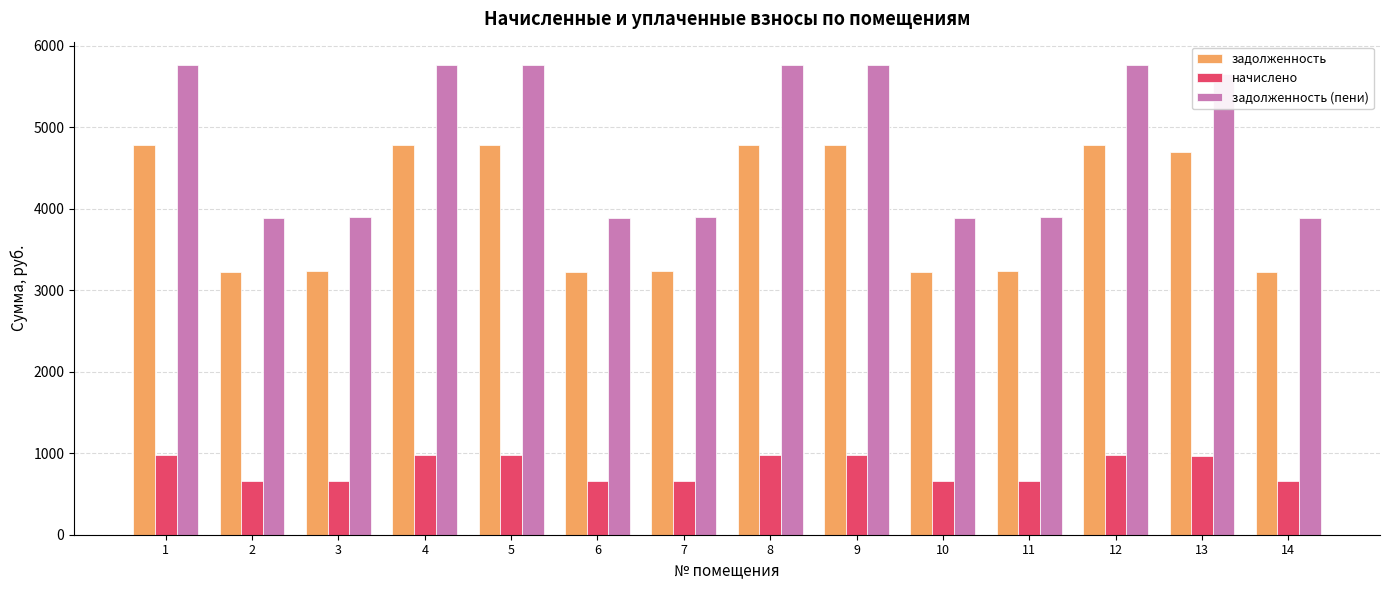

What are all the series names shown in the legend?

задолженность, начислено, задолженность (пени)